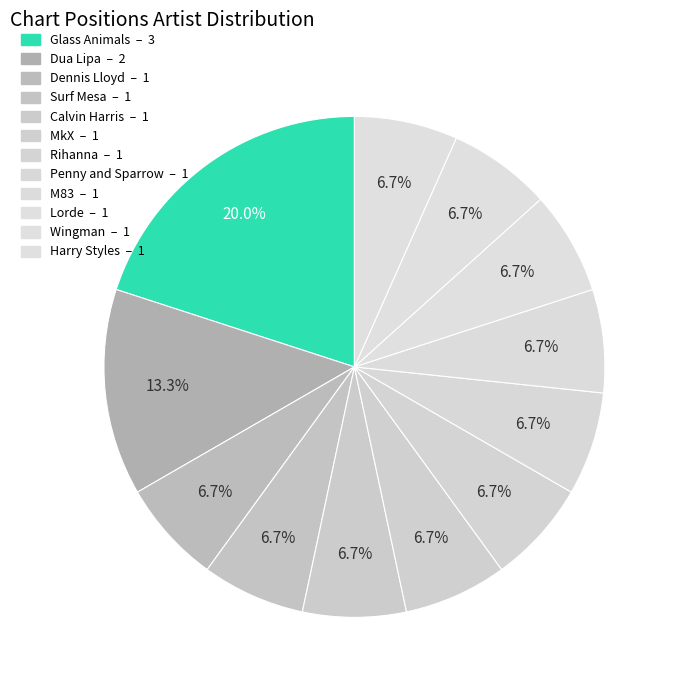

To the nearest percent, what is the difference between the largest and smallest slice percentages?

13%